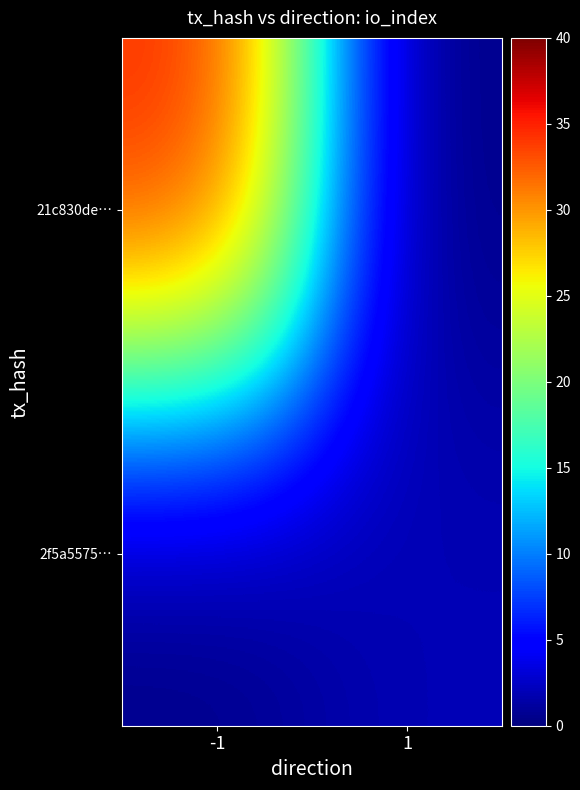

Between -1 and 1, which is larger?

-1